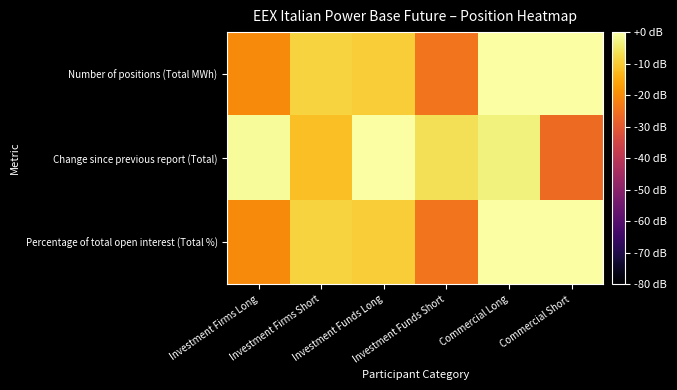

Reading left to right, list all the values displayed in this chart.

Number of positions (Total MWh): Investment Firms Long=-20.3	Investment Firms Short=-8.6	Investment Funds Long=-9.7	Investment Funds Short=-24.5	Commercial Long=0.0	Commercial Short=-0.1
Change since previous report (Total): Investment Firms Long=-1.2	Investment Firms Short=-11.6	Investment Funds Long=0.0	Investment Funds Short=-6.3	Commercial Long=-3.4	Commercial Short=-26.3
Percentage of total open interest (Total %): Investment Firms Long=-20.3	Investment Firms Short=-8.6	Investment Funds Long=-9.7	Investment Funds Short=-24.4	Commercial Long=0.0	Commercial Short=-0.1